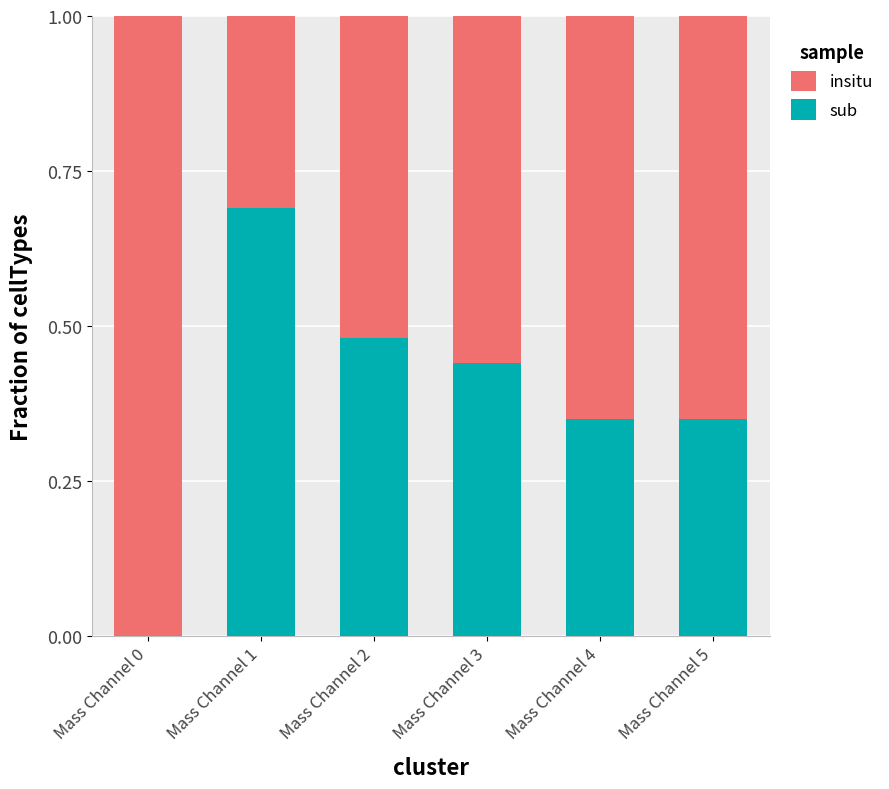

At which label does sub reach its peak?

Mass Channel 1